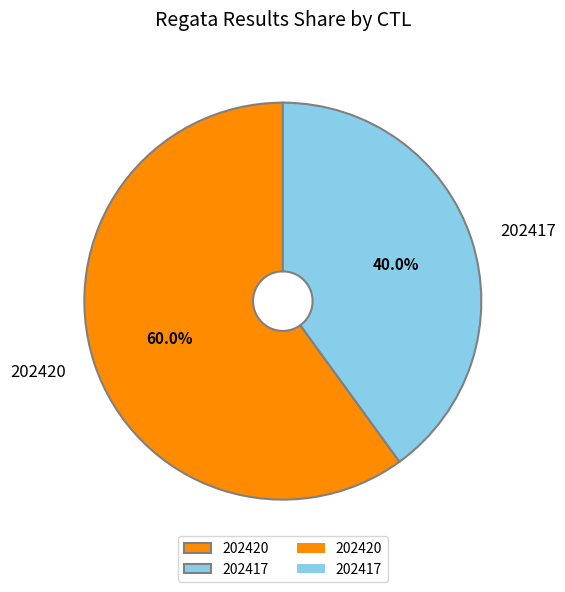

Which category has the biggest portion of the pie?

202420